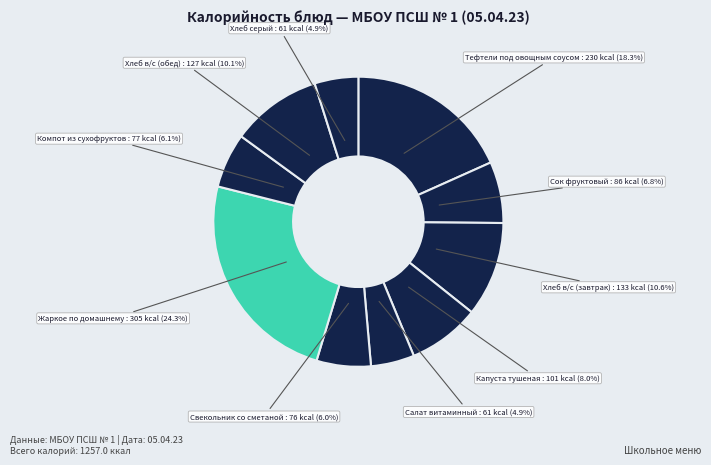

Which category has the biggest portion of the pie?

Жаркое по домашнему